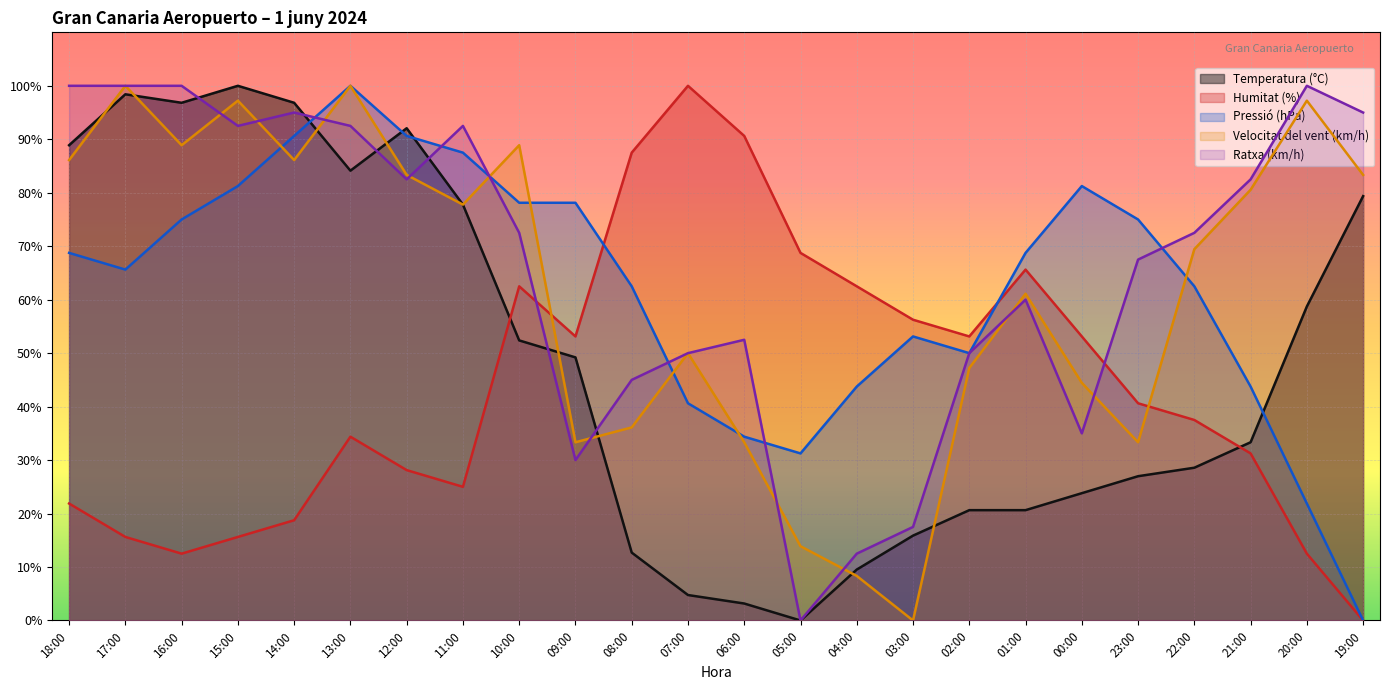

What is the label of the 17th point from the left?

02:00